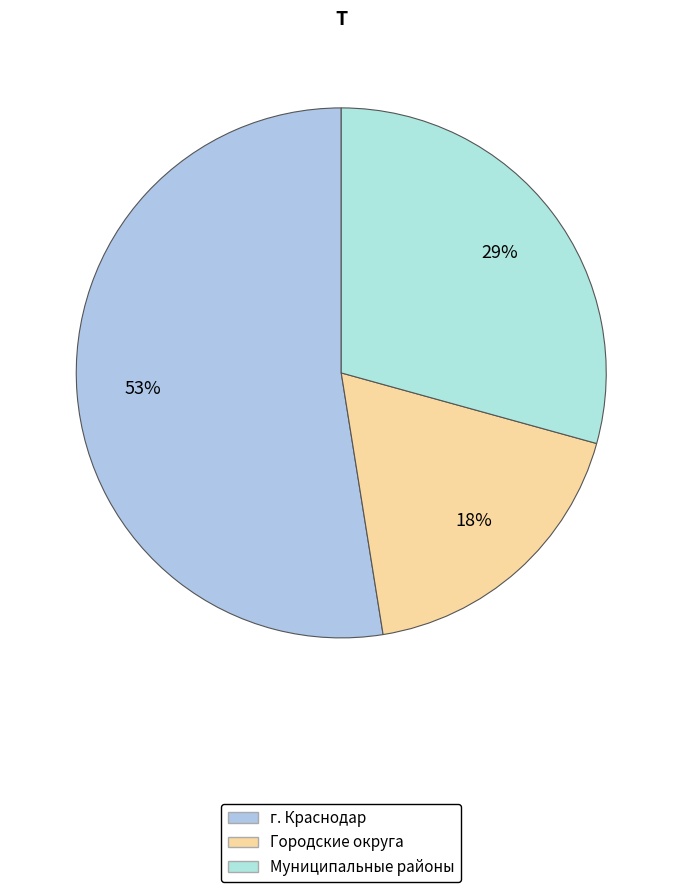

Count the number of slices in the pie.

3